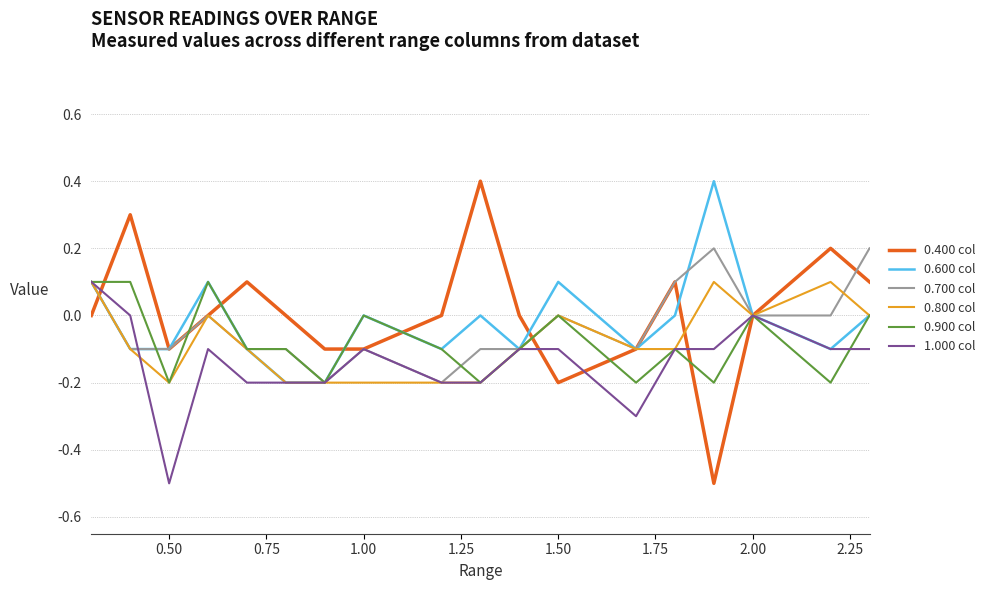

Which series has the widest spread of values?

0.400 col